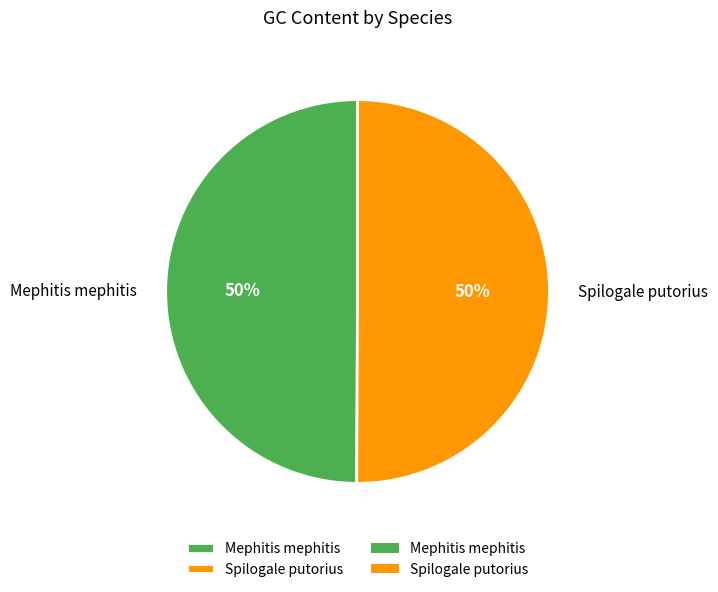

To the nearest percent, what percentage of the pie is Spilogale putorius?

50%